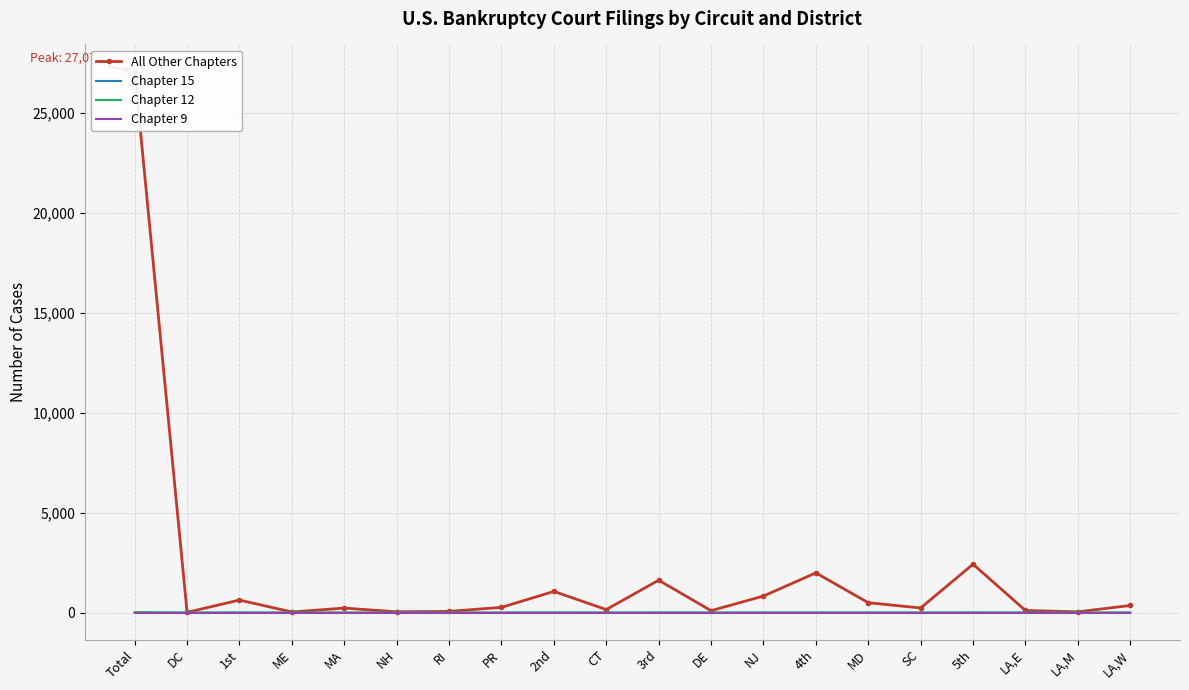

Where is the first local maximum for Chapter 12?

1st